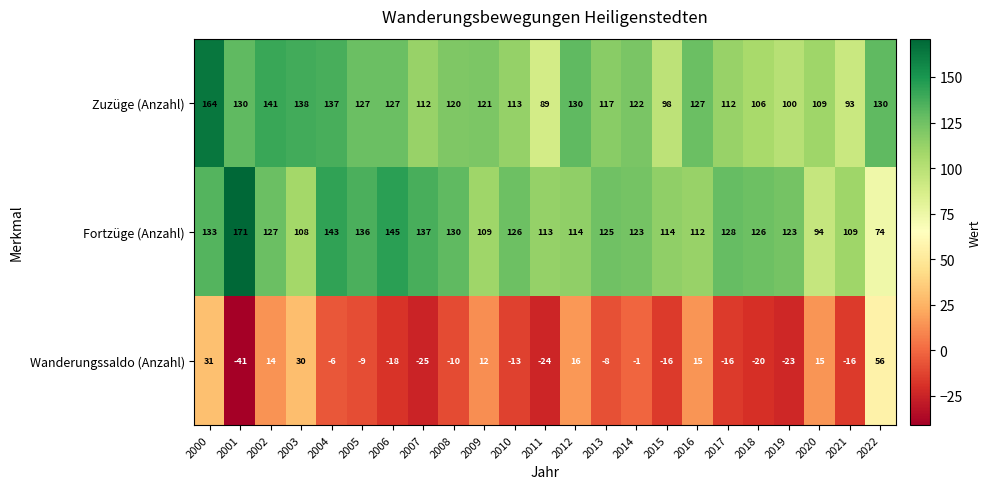

Where is Wanderungssaldo (Anzahl) nearest to the value 7?

2009